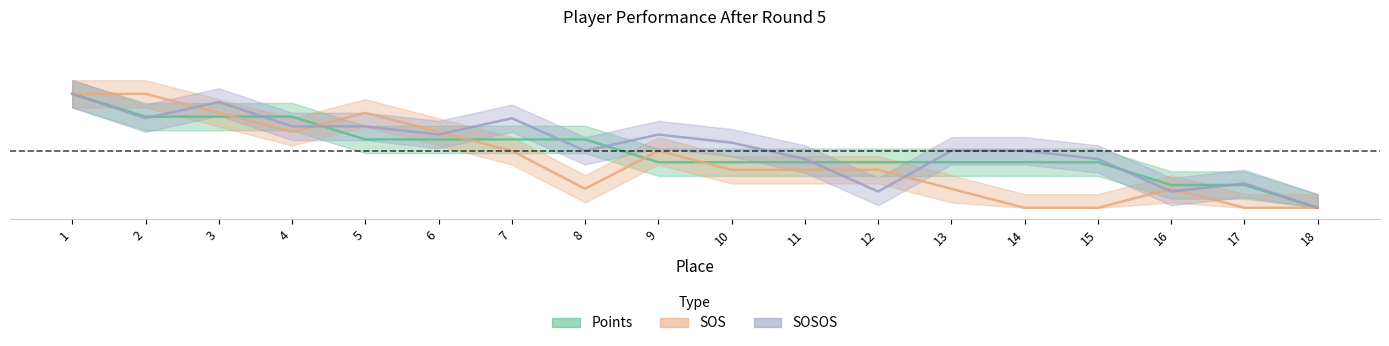

Which series changed the most between 10 and 17?

SOSOS